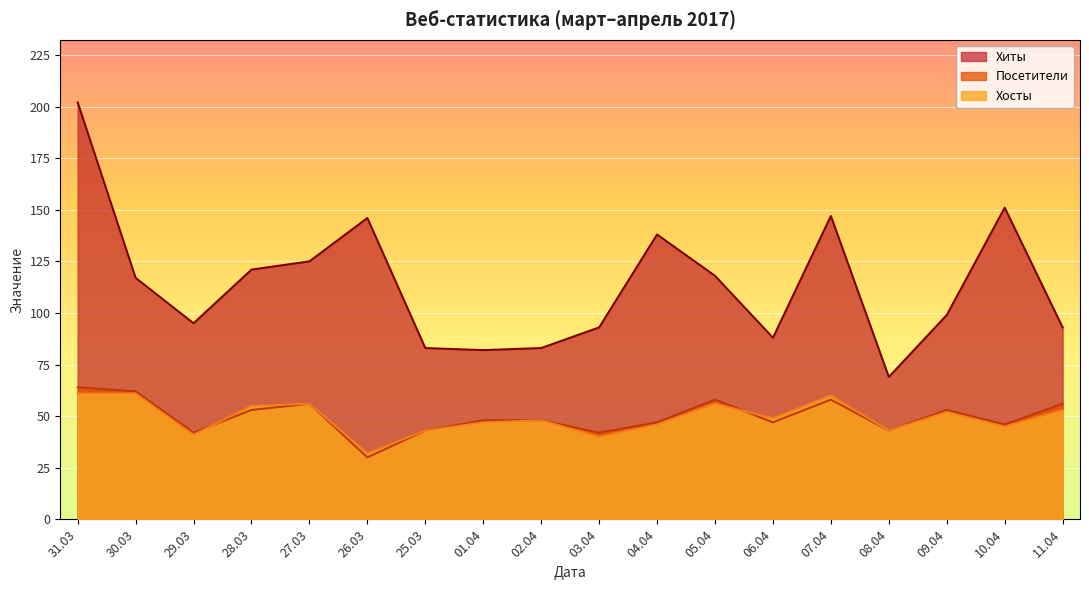

Where does the Хосты series first go above 48?

2017-03-31